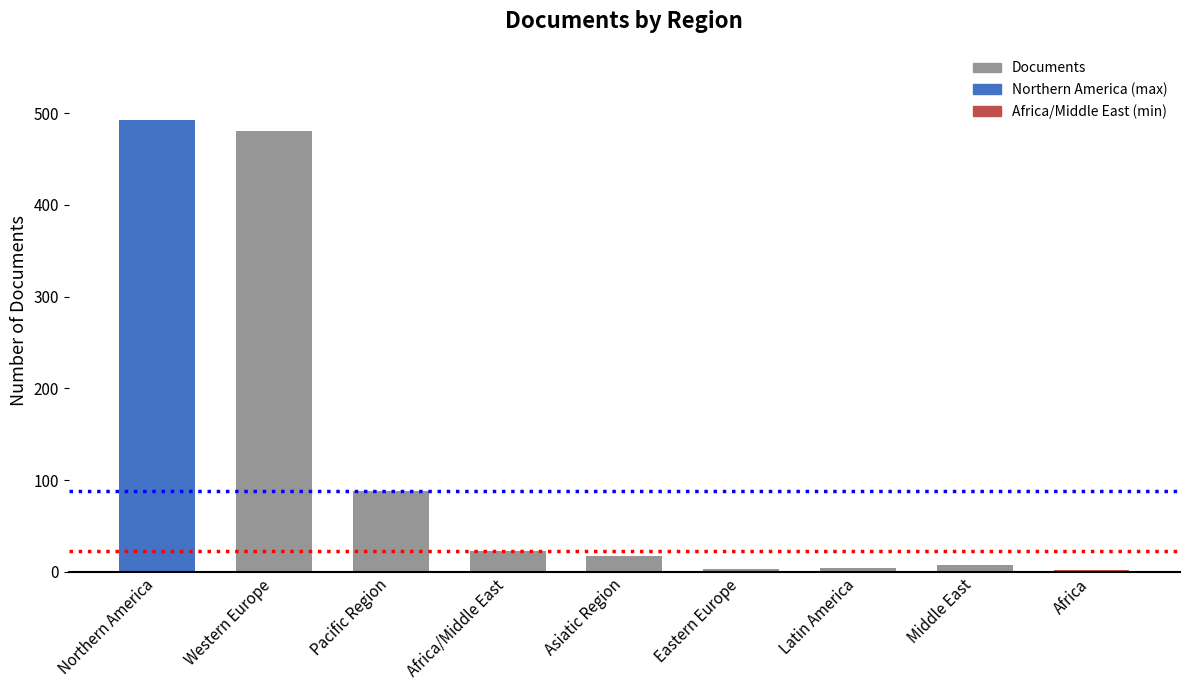

What is the difference between the maximum and second lowest values?

489